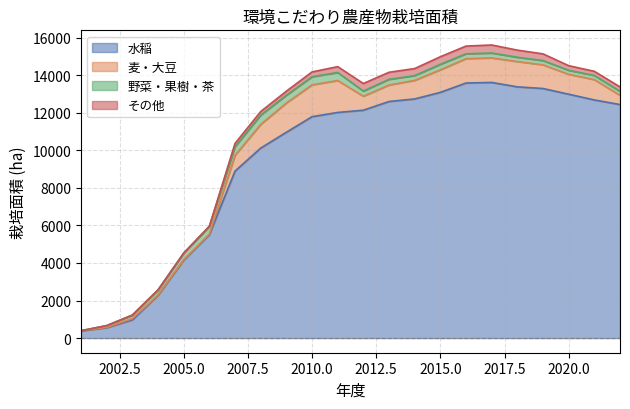

Does the chart have visible grid lines?

Yes